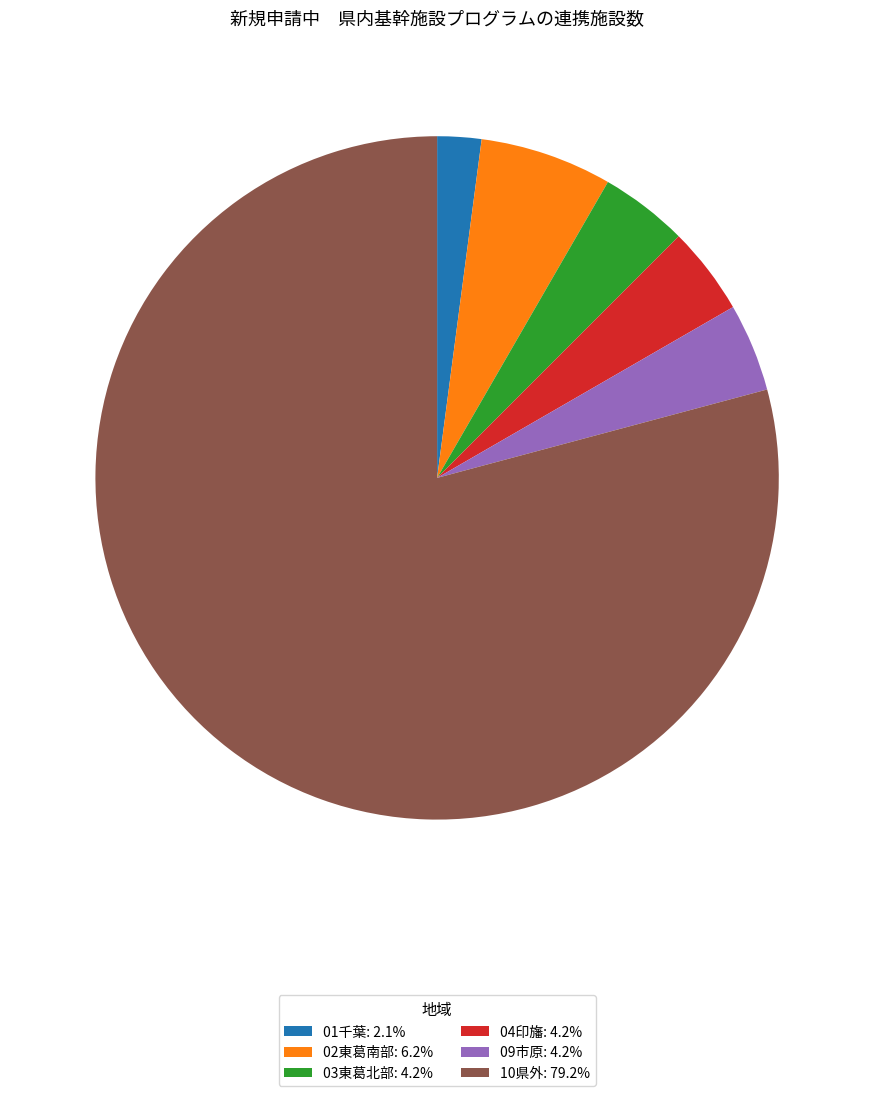

Does 10県外 account for over 50% of the chart?

Yes